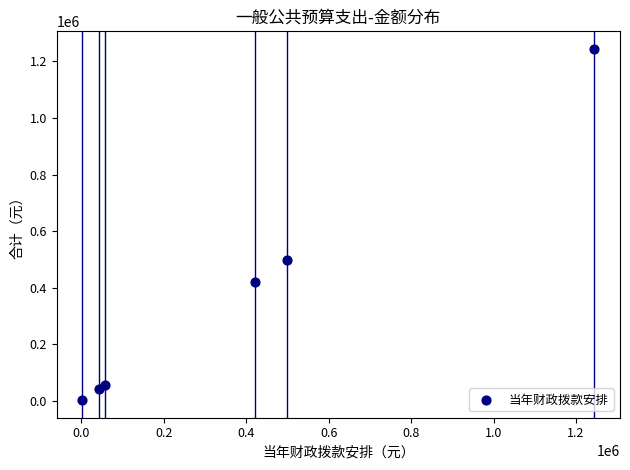

What is the average Y value?

377578.0